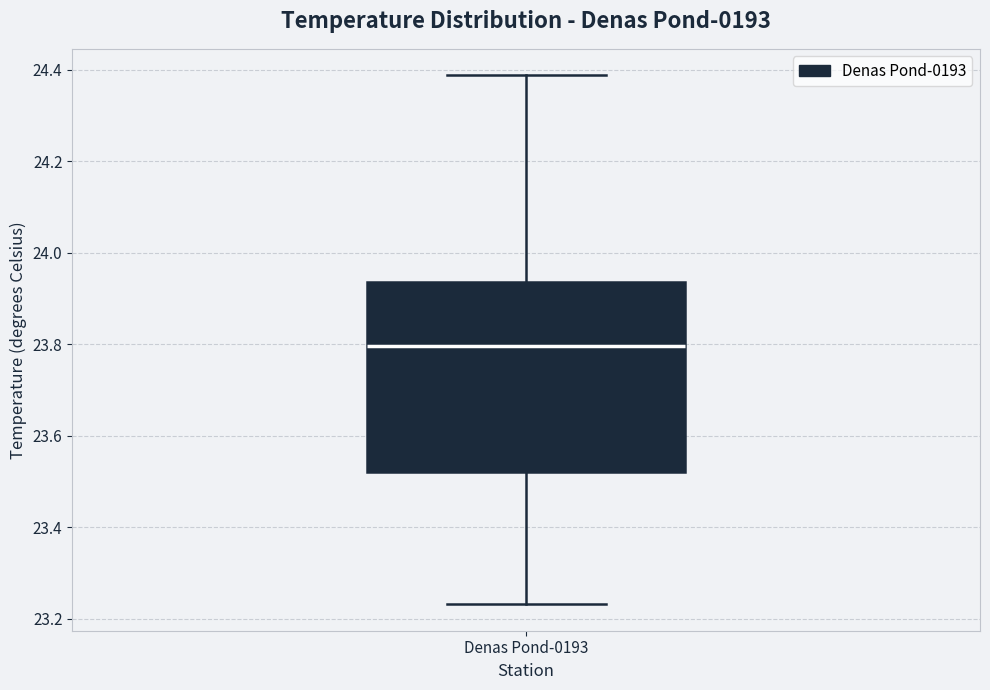

Transcribe this box plot: give where the median line is, the range the box spans, and where the two whiskers end, as read against the y-axis. The values are not printed on the chart, so give them approximately, as read against the axis.

median 23.80, box 23.52 to 23.94, whiskers 23.24 to 24.38